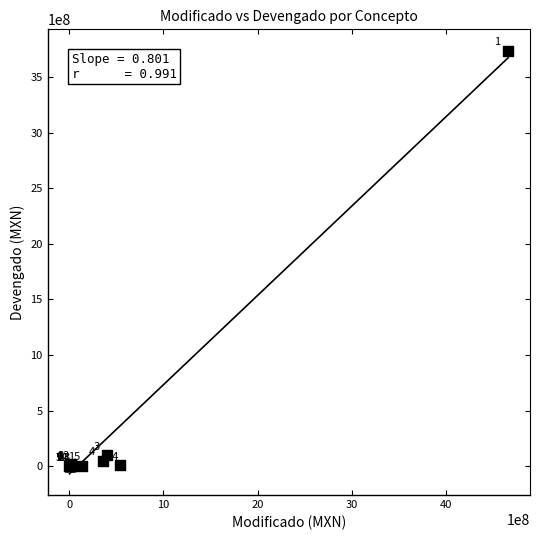

What Y value in the scatter plot is closest to 1868427107?

101128271.1